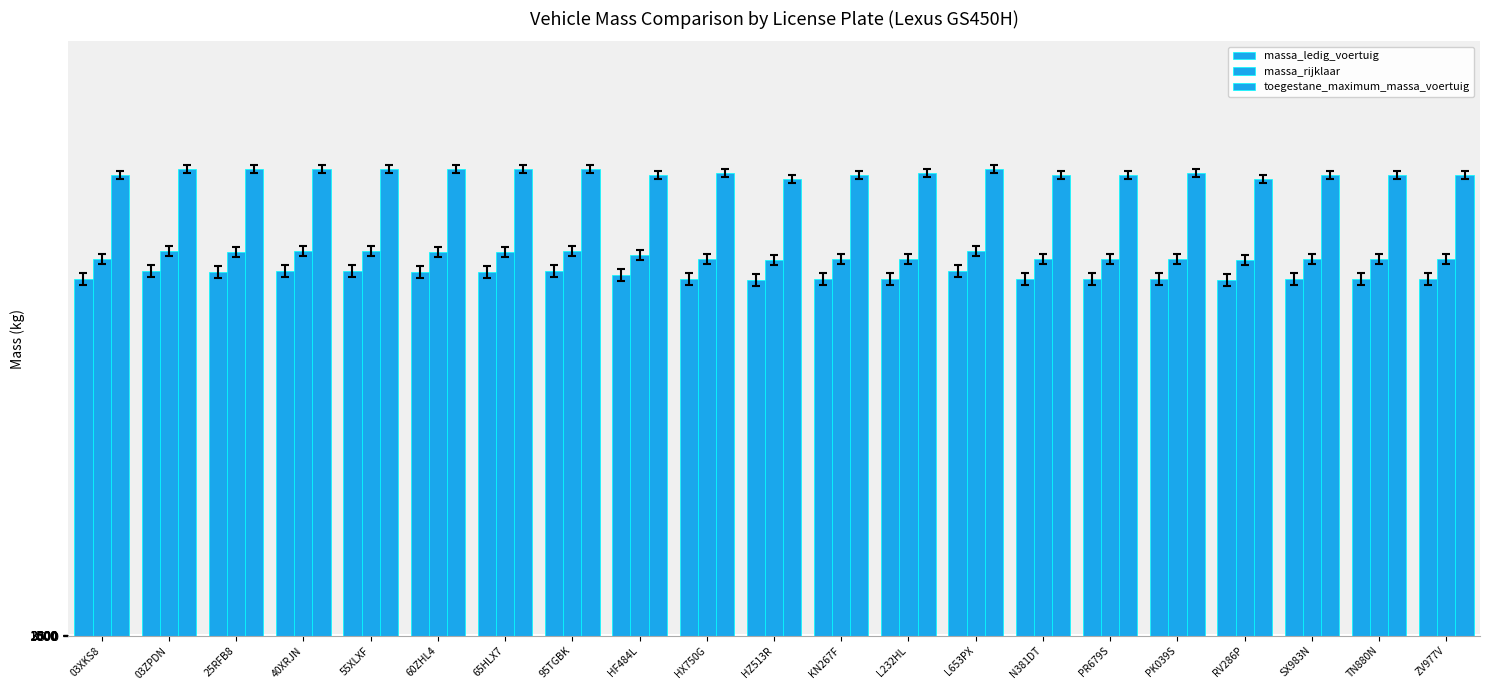

List the series in order of their peak value, lowest first.

massa_ledig_voertuig, massa_rijklaar, toegestane_maximum_massa_voertuig